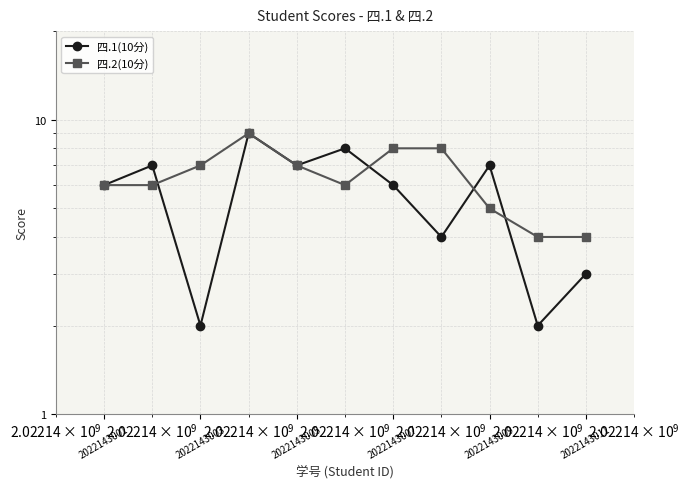

At how many categories does at least one series exceed 5?

9